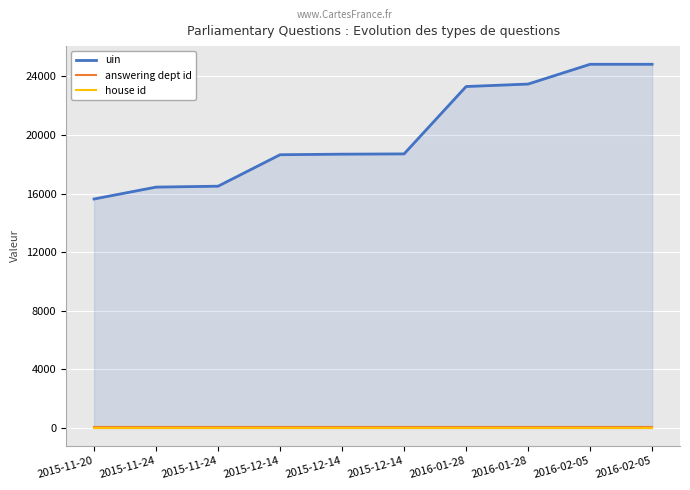

What are all the series names shown in the legend?

uin, answering dept id, house id